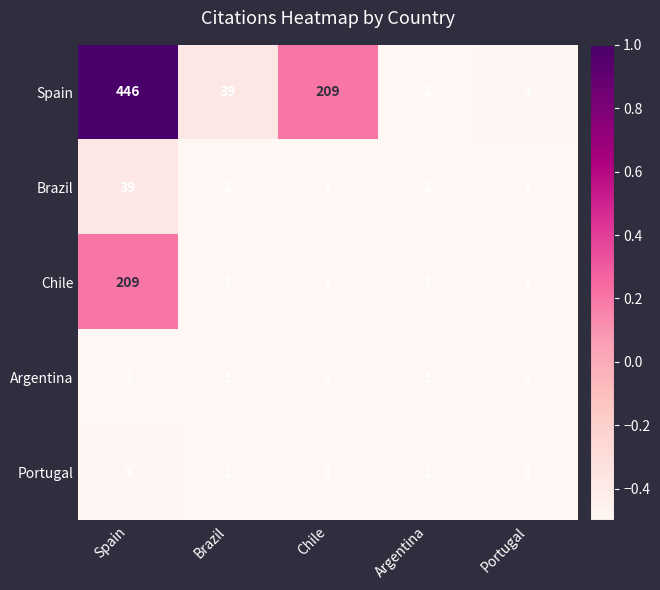

At which category is the sum across all series the highest?

Spain